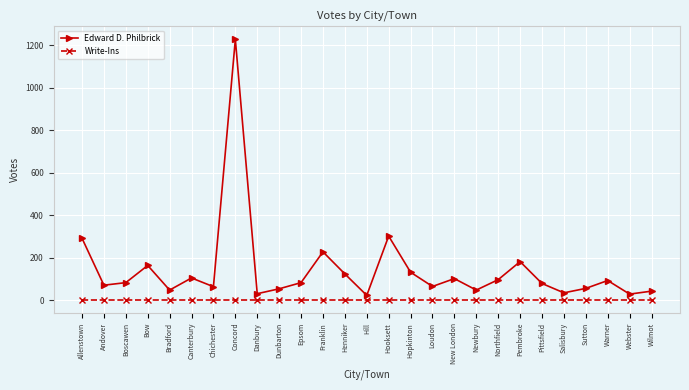

Which series has the largest total across all categories?

Edward D. Philbrick